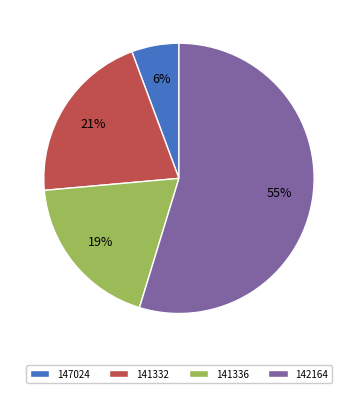

Which has a higher value, 147024 or 141336?

141336